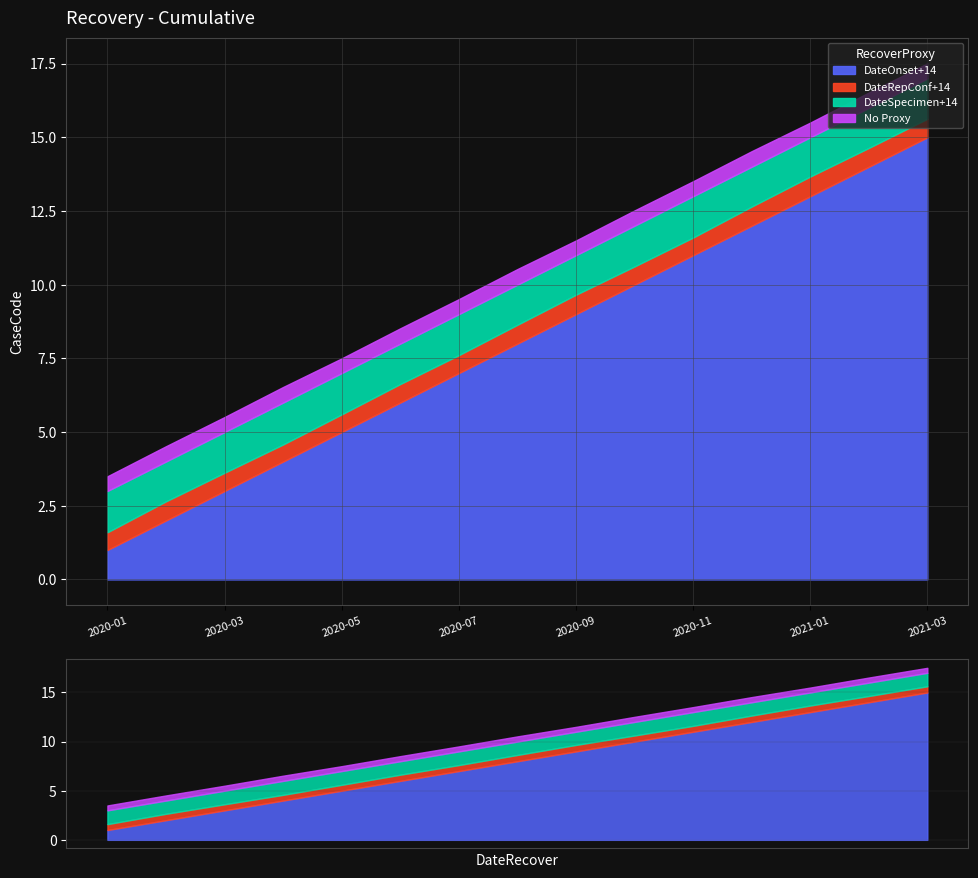

True or false: No Proxy and DateRepConf+14 cross at least once.

False